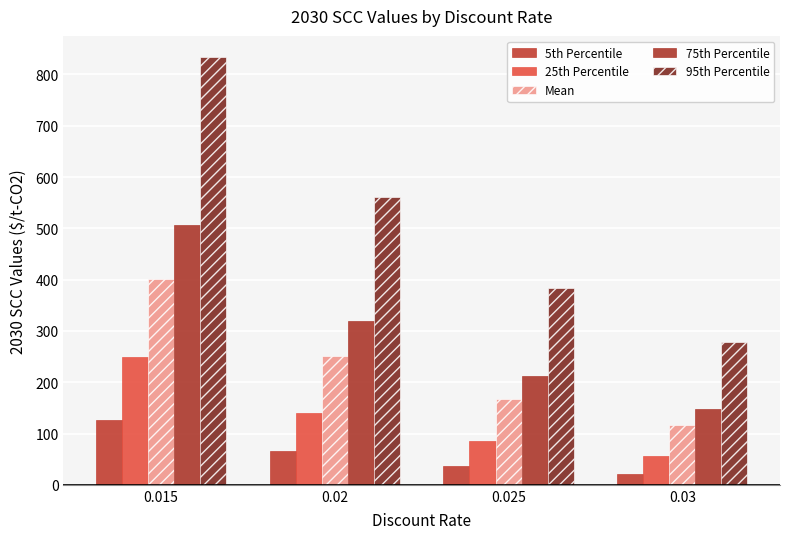

How many data points in 75th Percentile are less than 318?

2